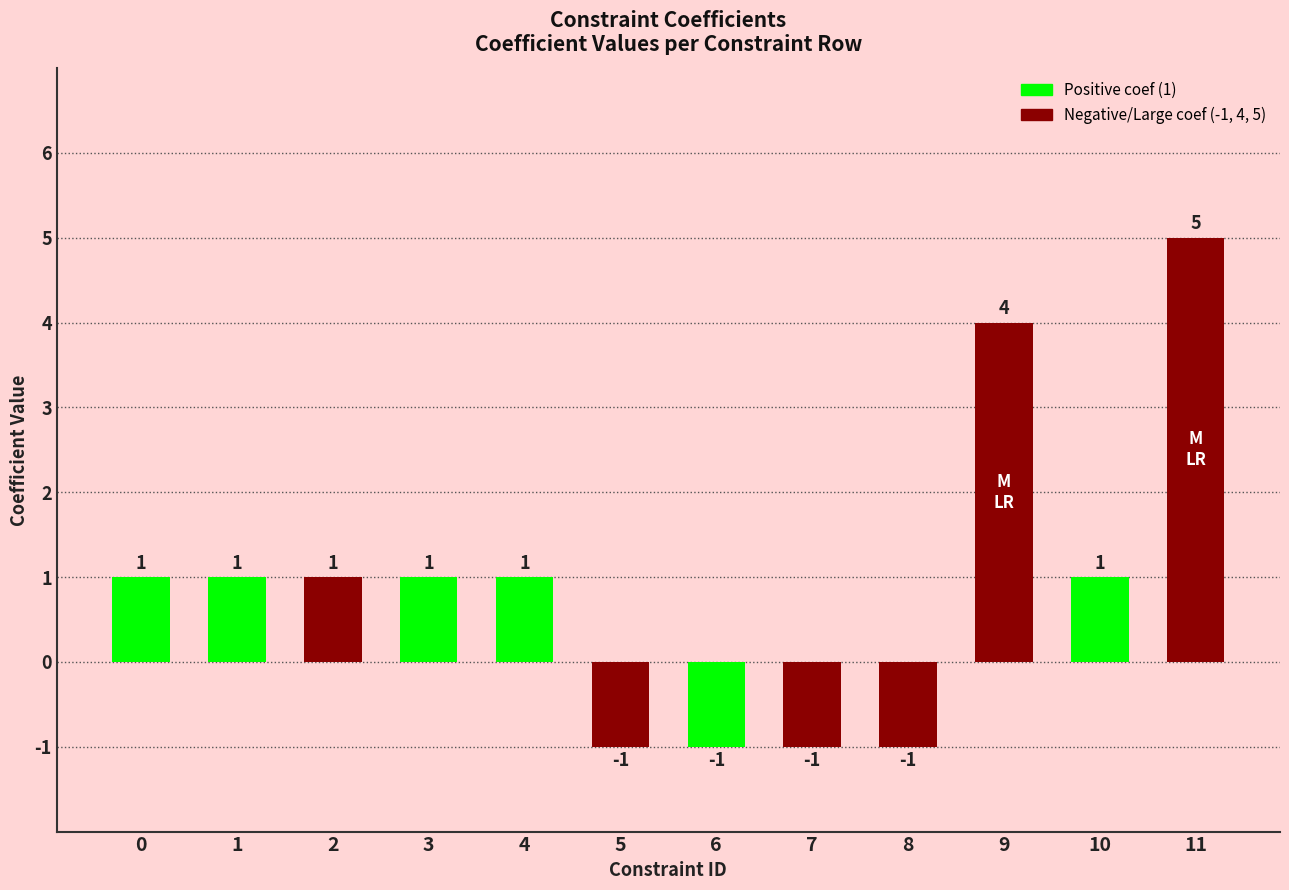

What is the greatest value displayed?

5